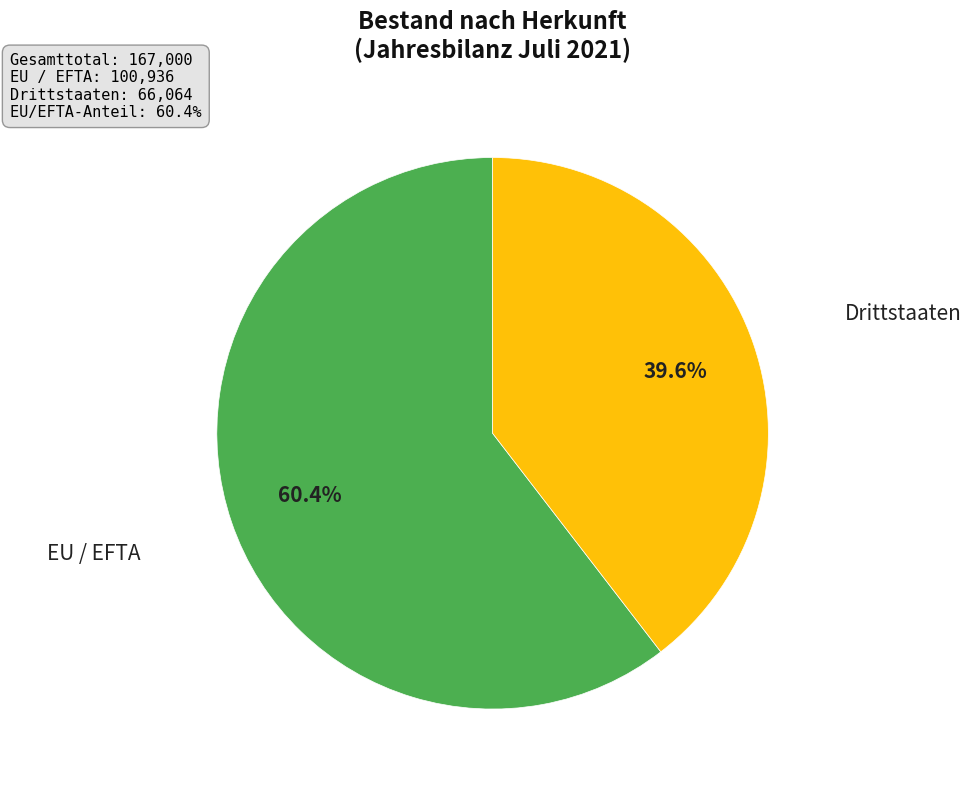

Does any single category account for the majority?

Yes